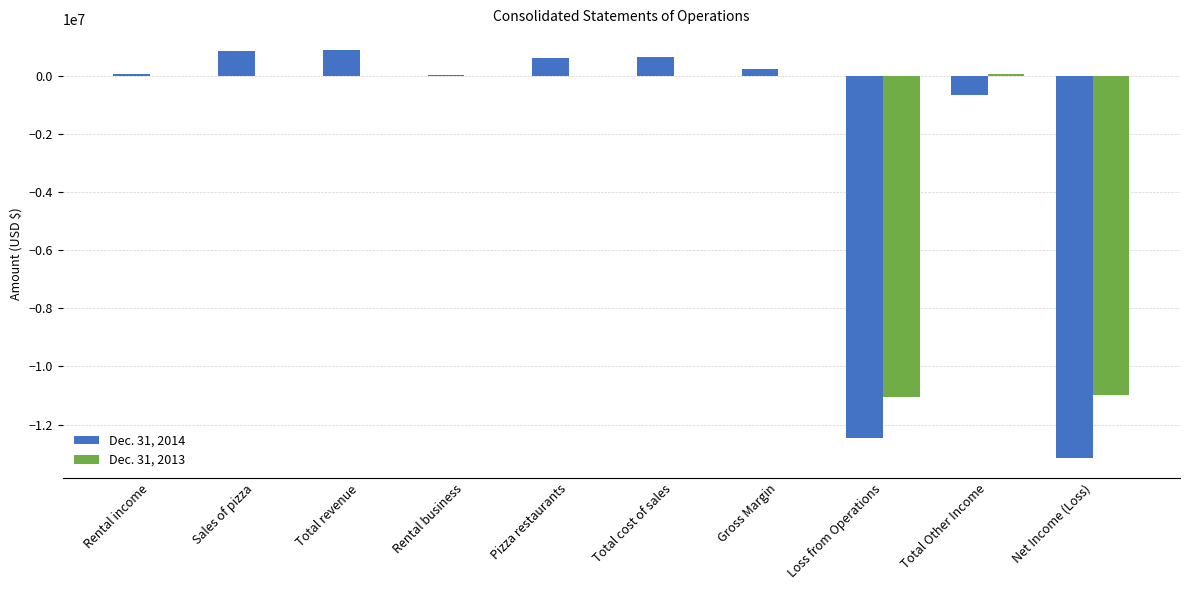

Is the value of Dec. 31, 2014 at Total cost of sales greater than the value of Dec. 31, 2013 at Rental business?

Yes